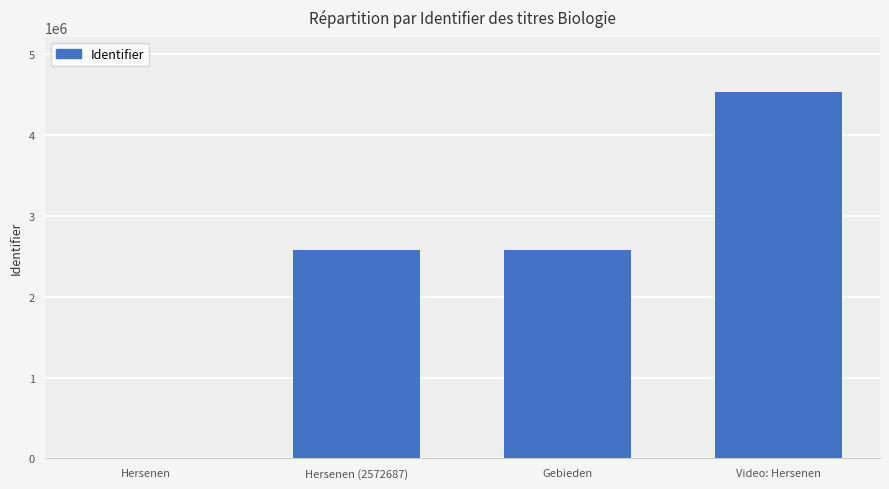

Approximately how many times larger is the value at Gebieden compared to Video: Hersenen?

0.6